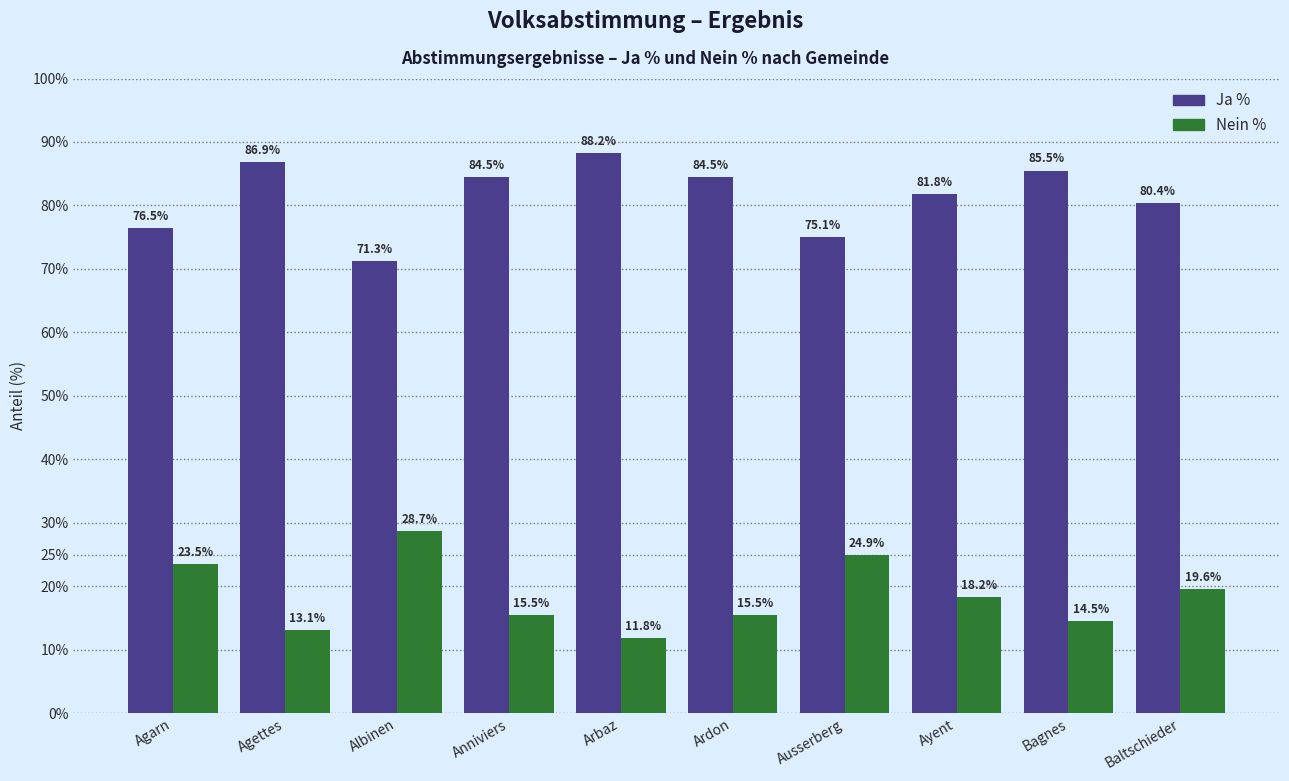

What is the total value across all series at Anniviers?

100.0